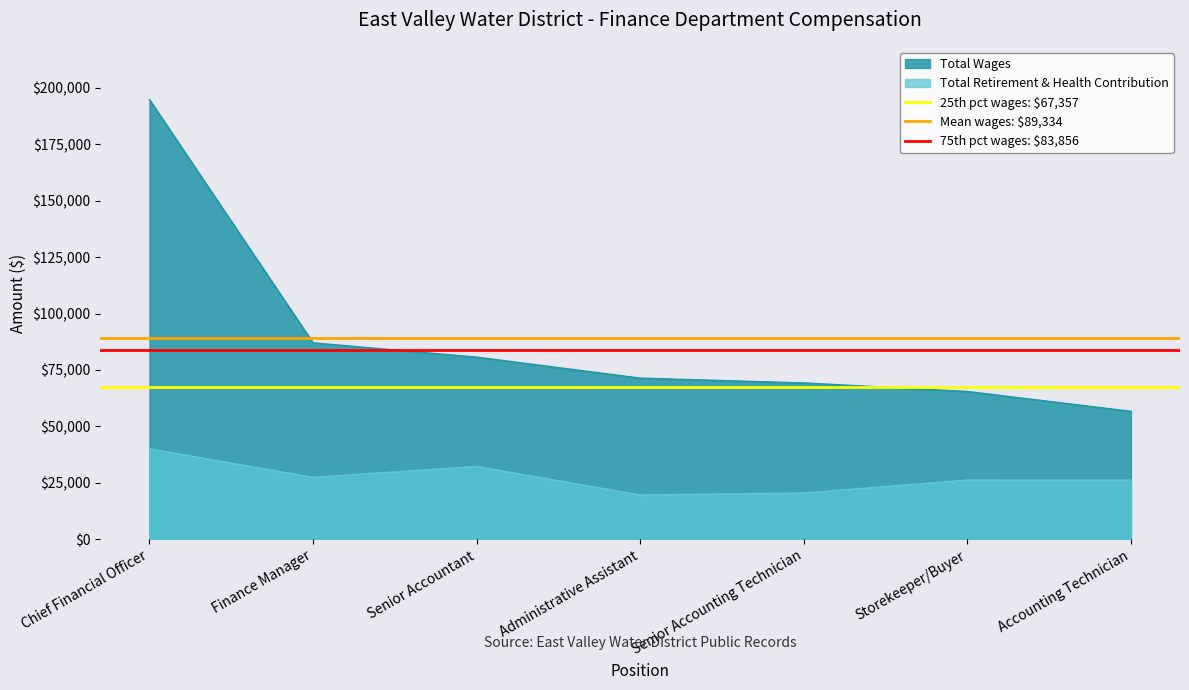

Where is Total Wages nearest to the value 125763?

Finance Manager